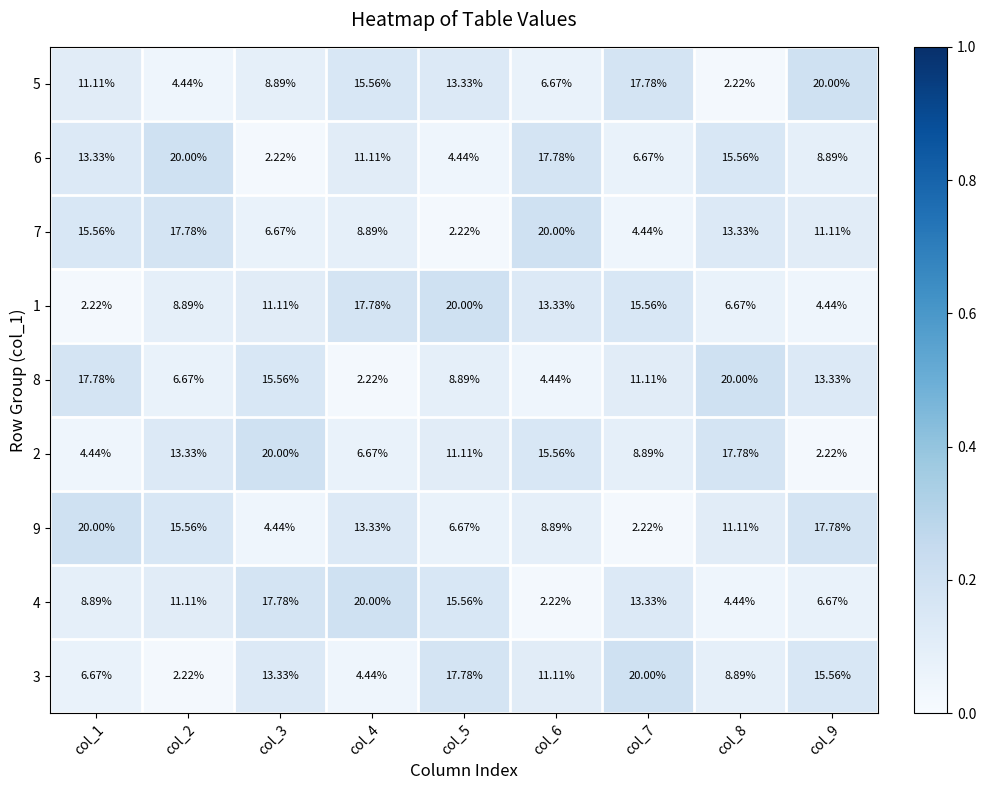

Is the value of 6 at col_6 greater than the value of 2 at col_3?

No